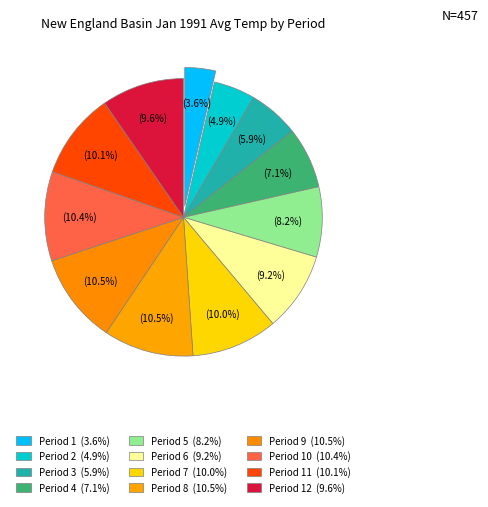

Does any single category account for the majority?

No